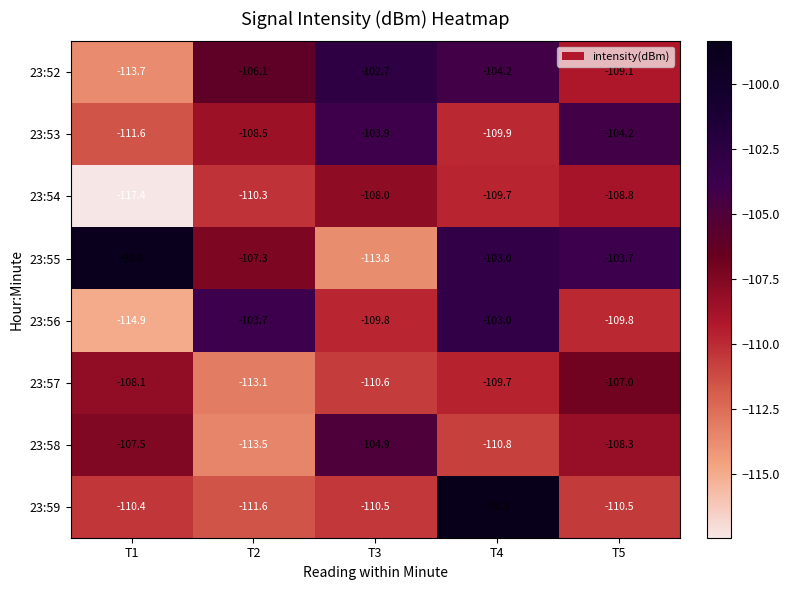

How many data points in 23:59 are less than -110?

4